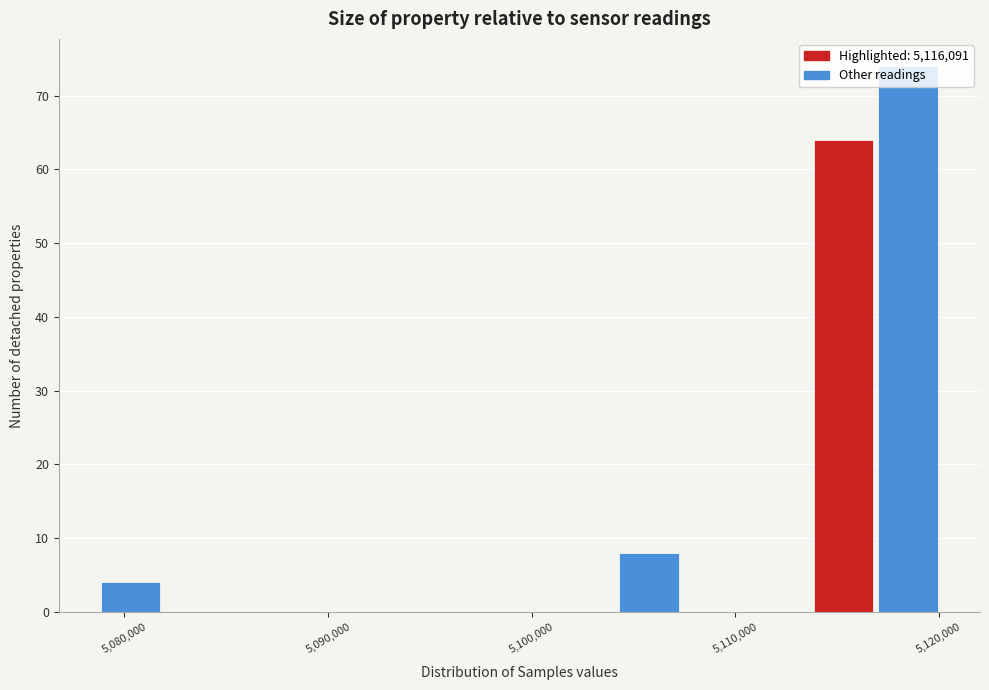

Read against the x-axis, roughly where is the centre of the tallest bar?

5118000